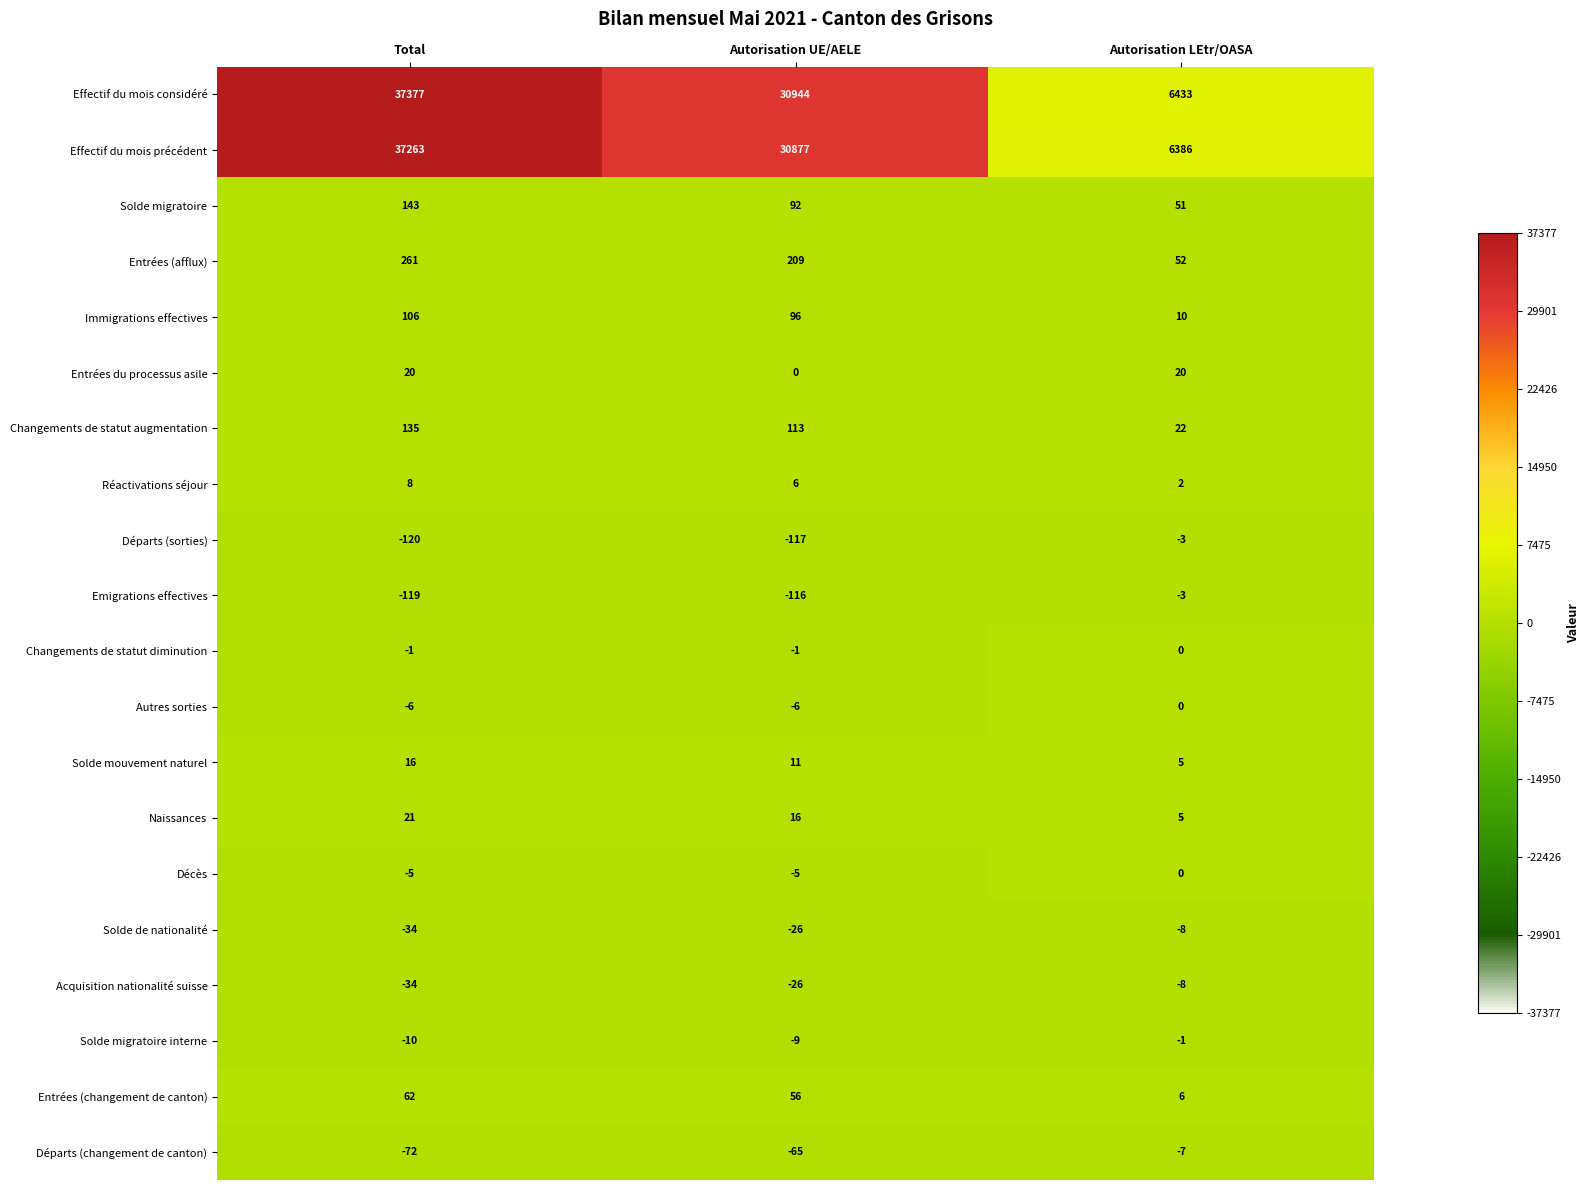

Count the number of categories in the chart.

3